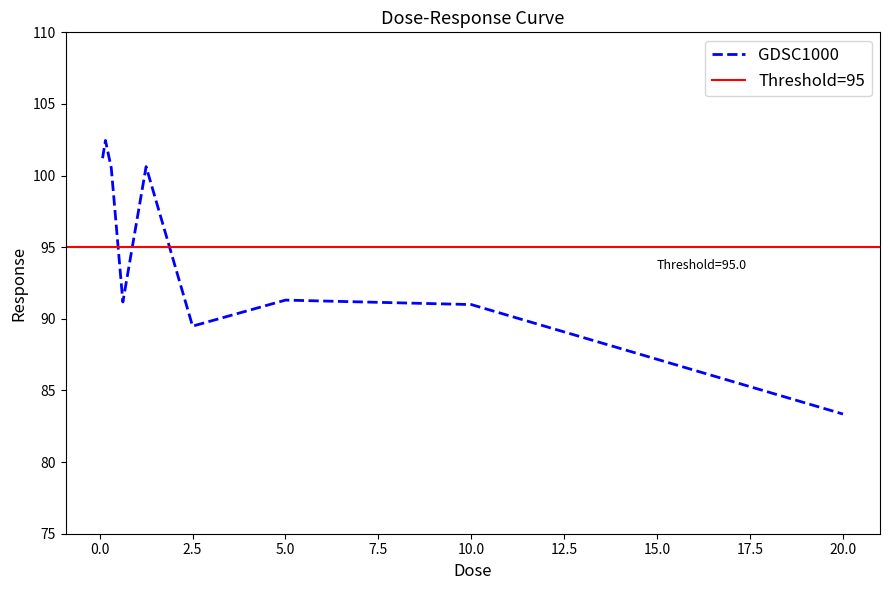

Is it true that GDSC1000 equals 91.3 at 5.0?

True